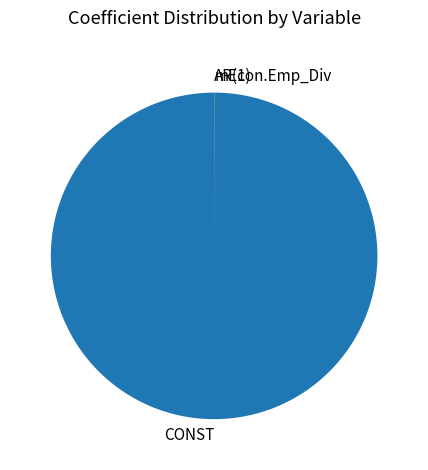

What is the largest slice in the pie chart?

CONST